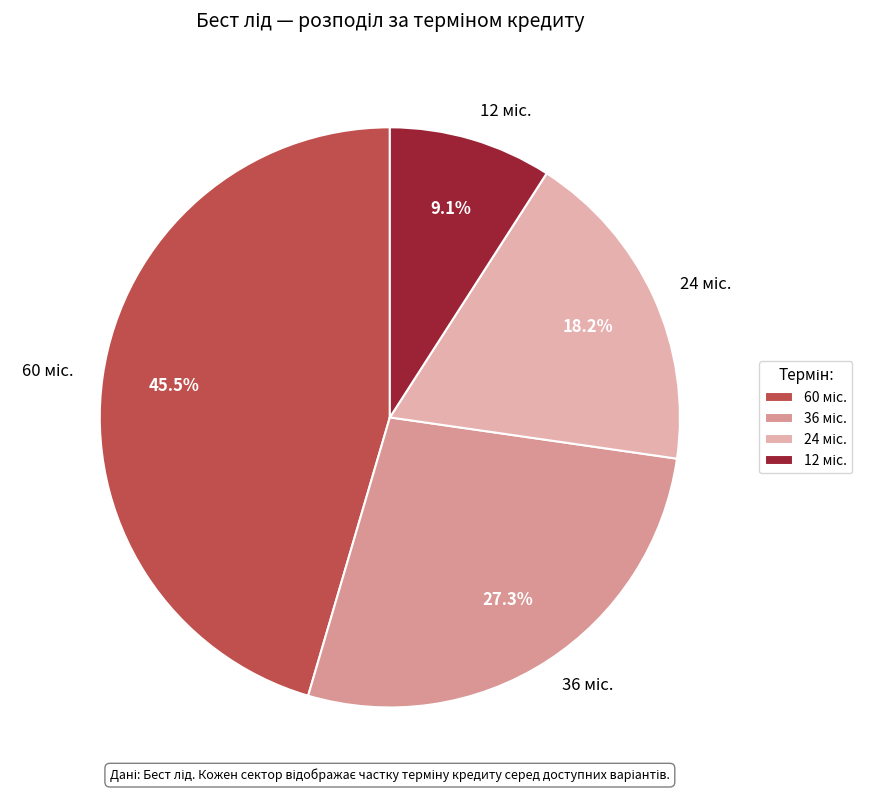

Does any single category account for the majority?

No